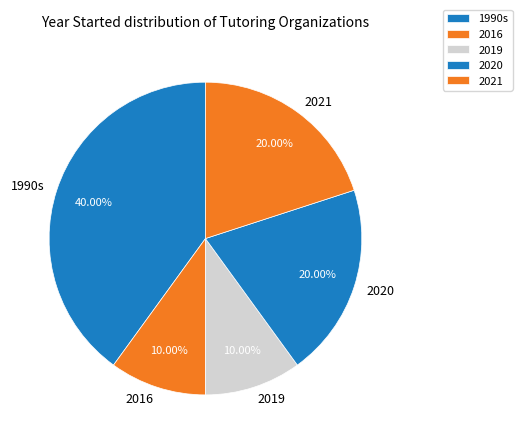

Does 2020 account for over 50% of the chart?

No